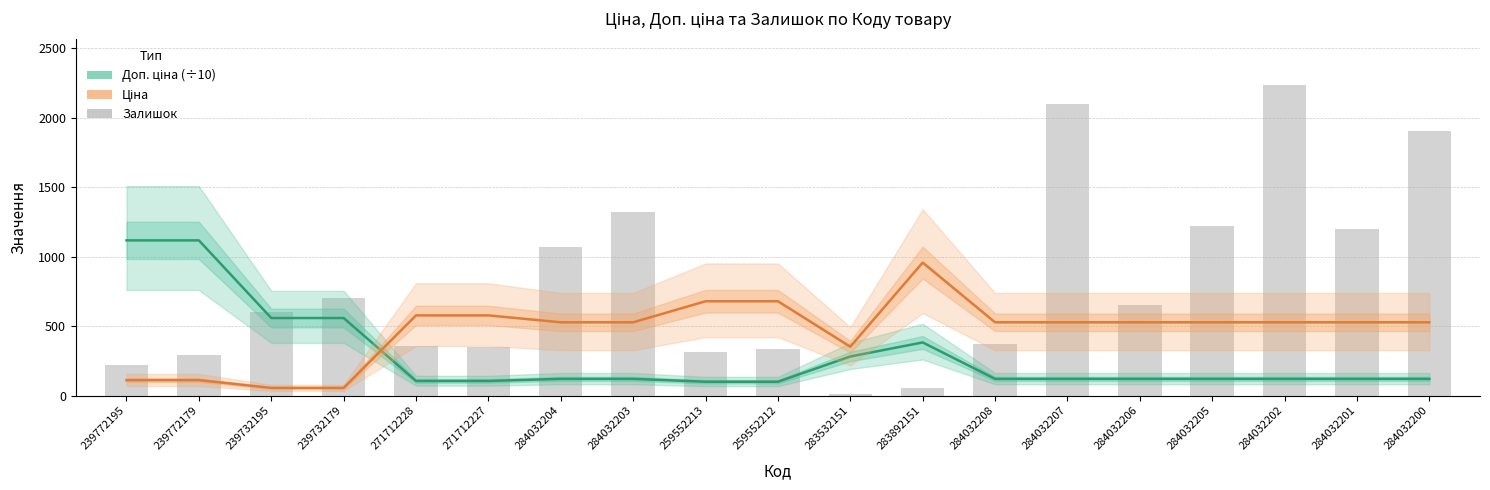

What are all the series names shown in the legend?

Доп. ціна (÷10), Ціна, Залишок